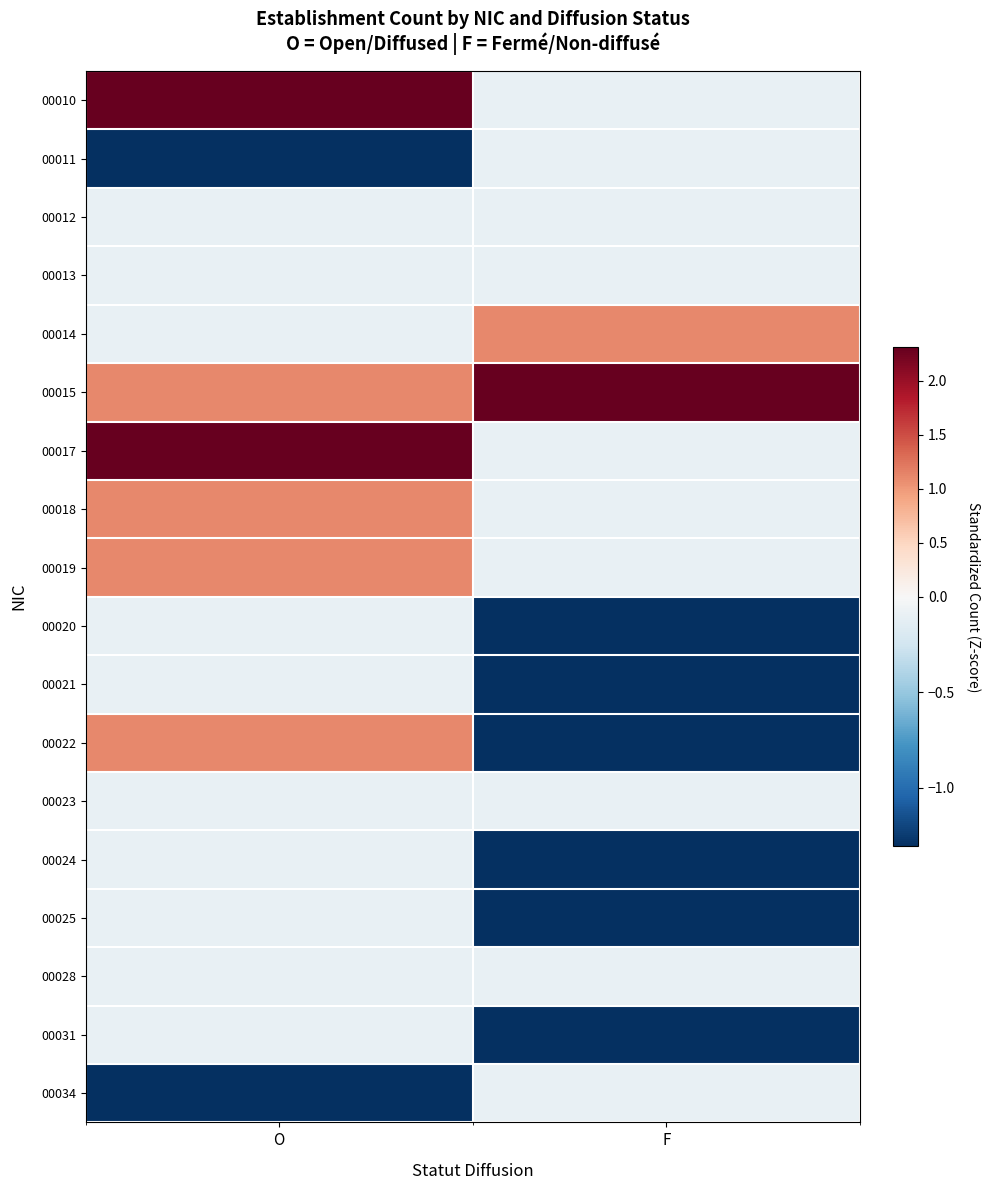

What is the total value across all series at O?

5.4